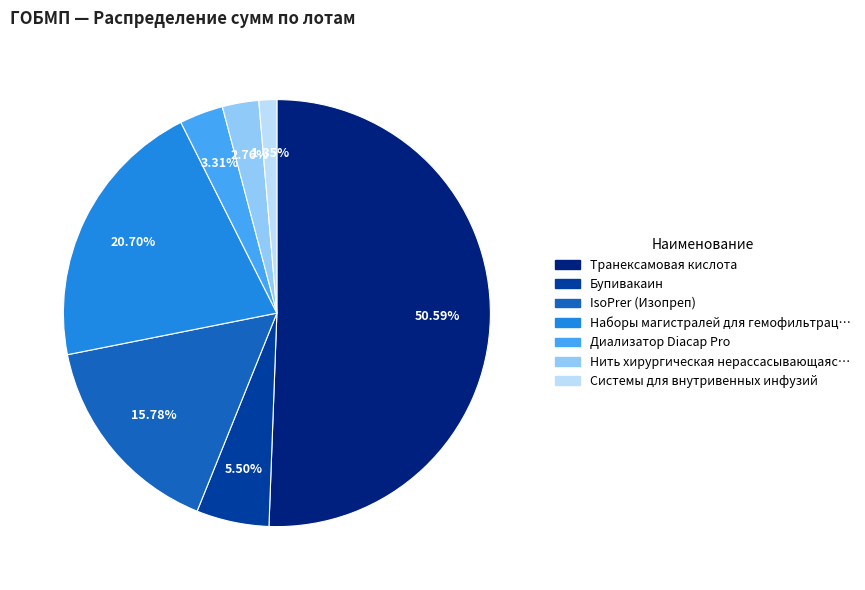

Rank the categories by value from lowest to highest.

Системы для внутривенных инфузий, Нить хирургическая нерассасывающаяся, Диализатор Diacap Pro, Бупивакаин, IsoPrer (Изопреп), Наборы магистралей для гемофильтрации, Транексамовая кислота